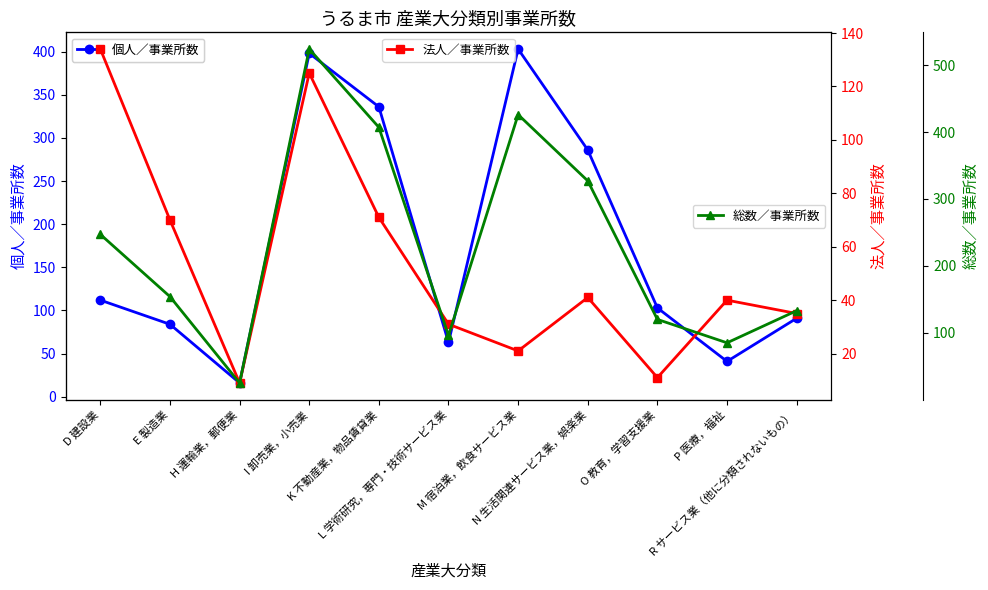

How many series are shown in this chart?

3